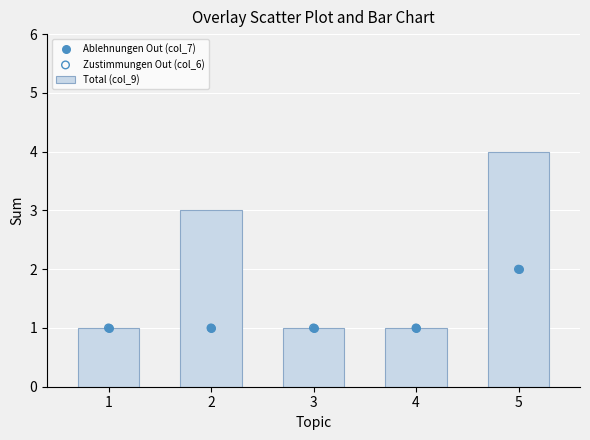

At how many categories does at least one series exceed 1?

2